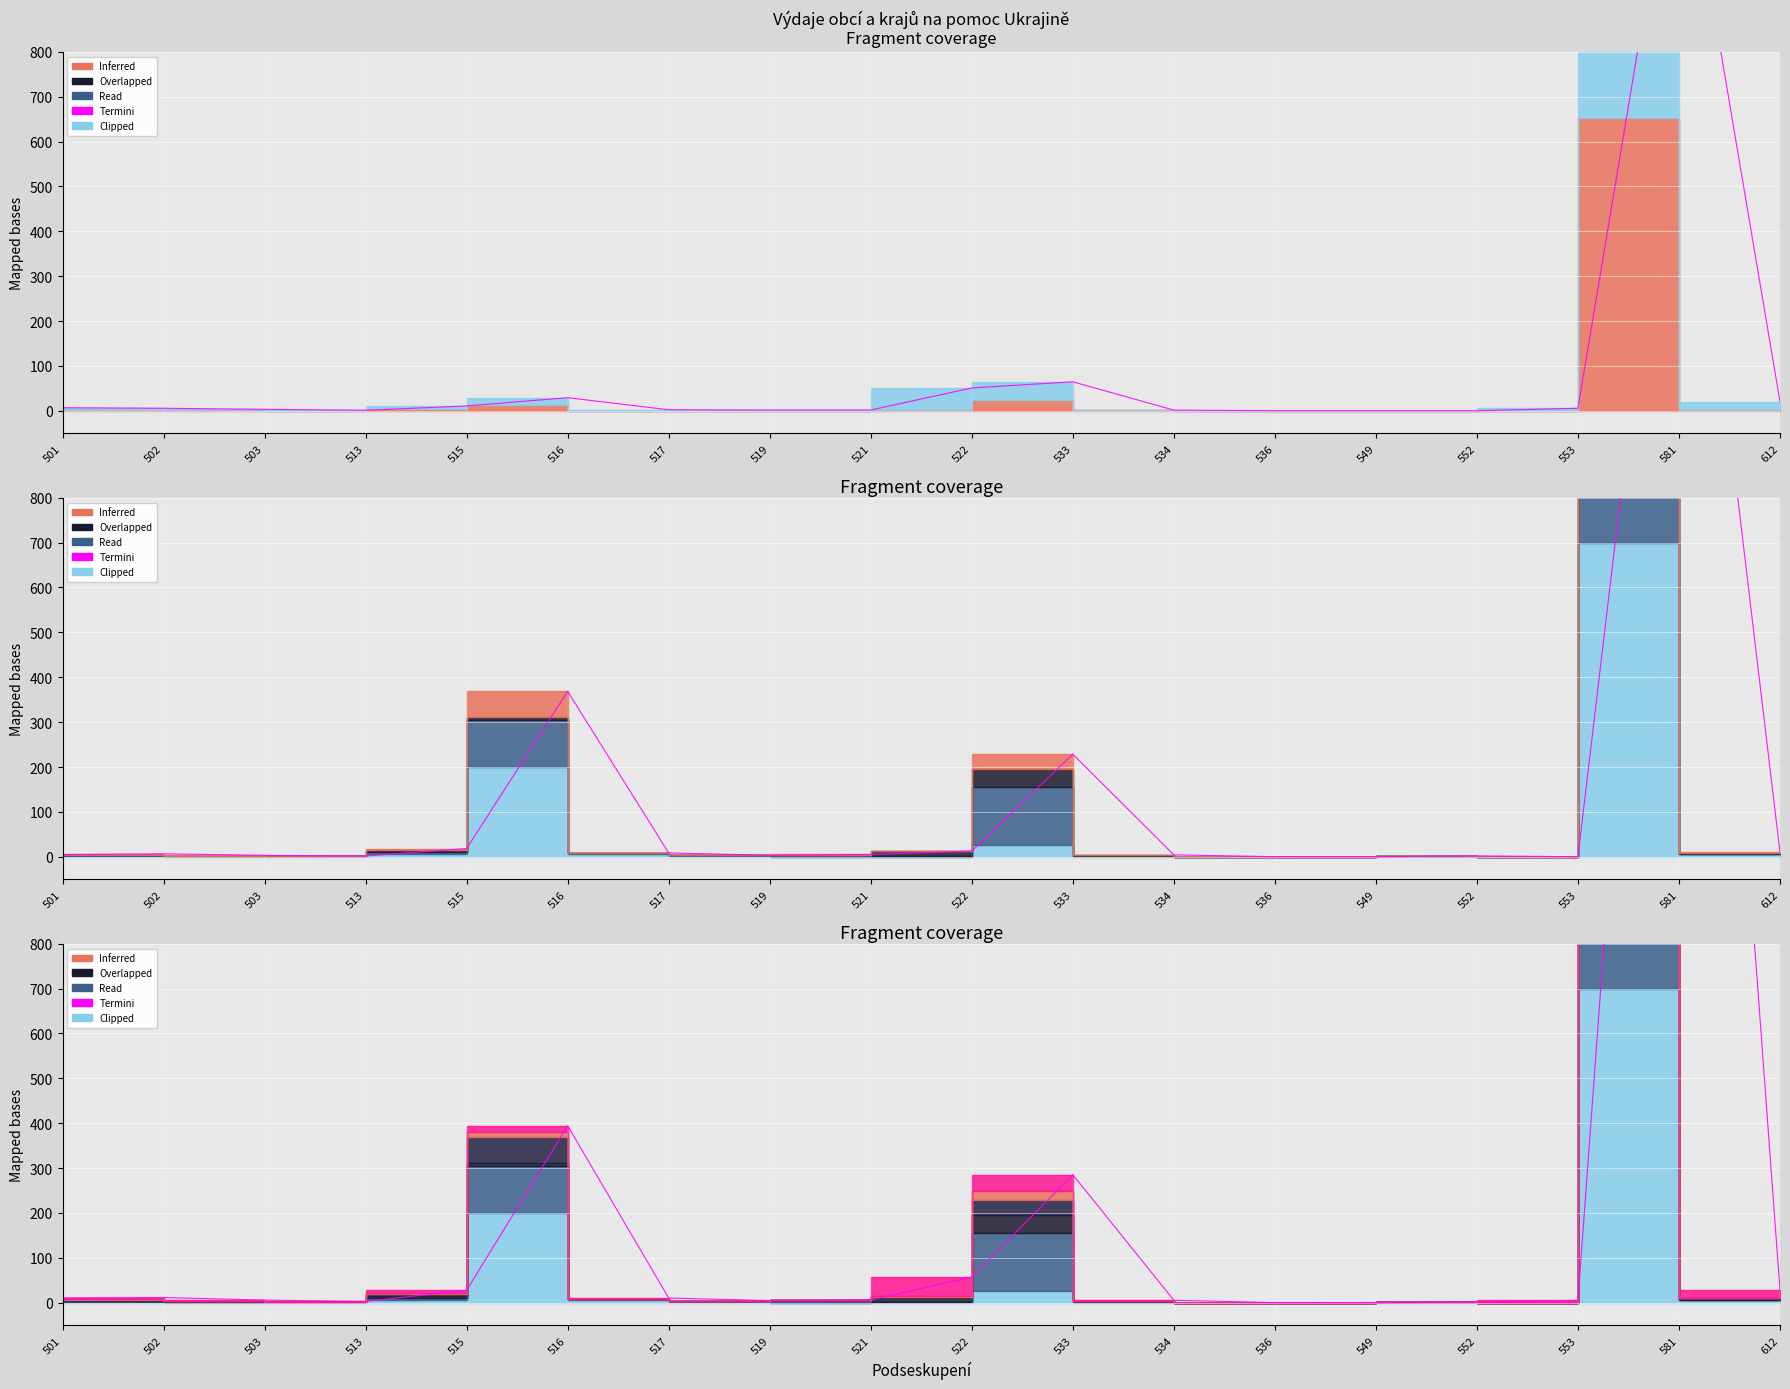

What is the greatest value displayed?

3088.8